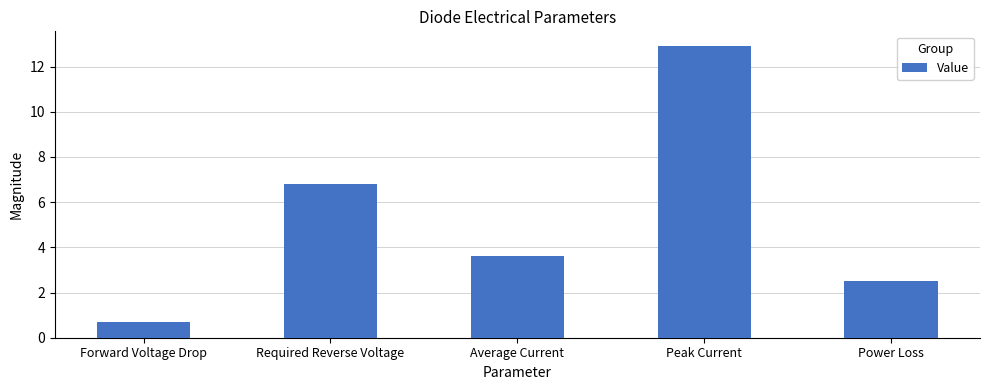

Between Forward Voltage Drop and Average Current, which is larger?

Average Current